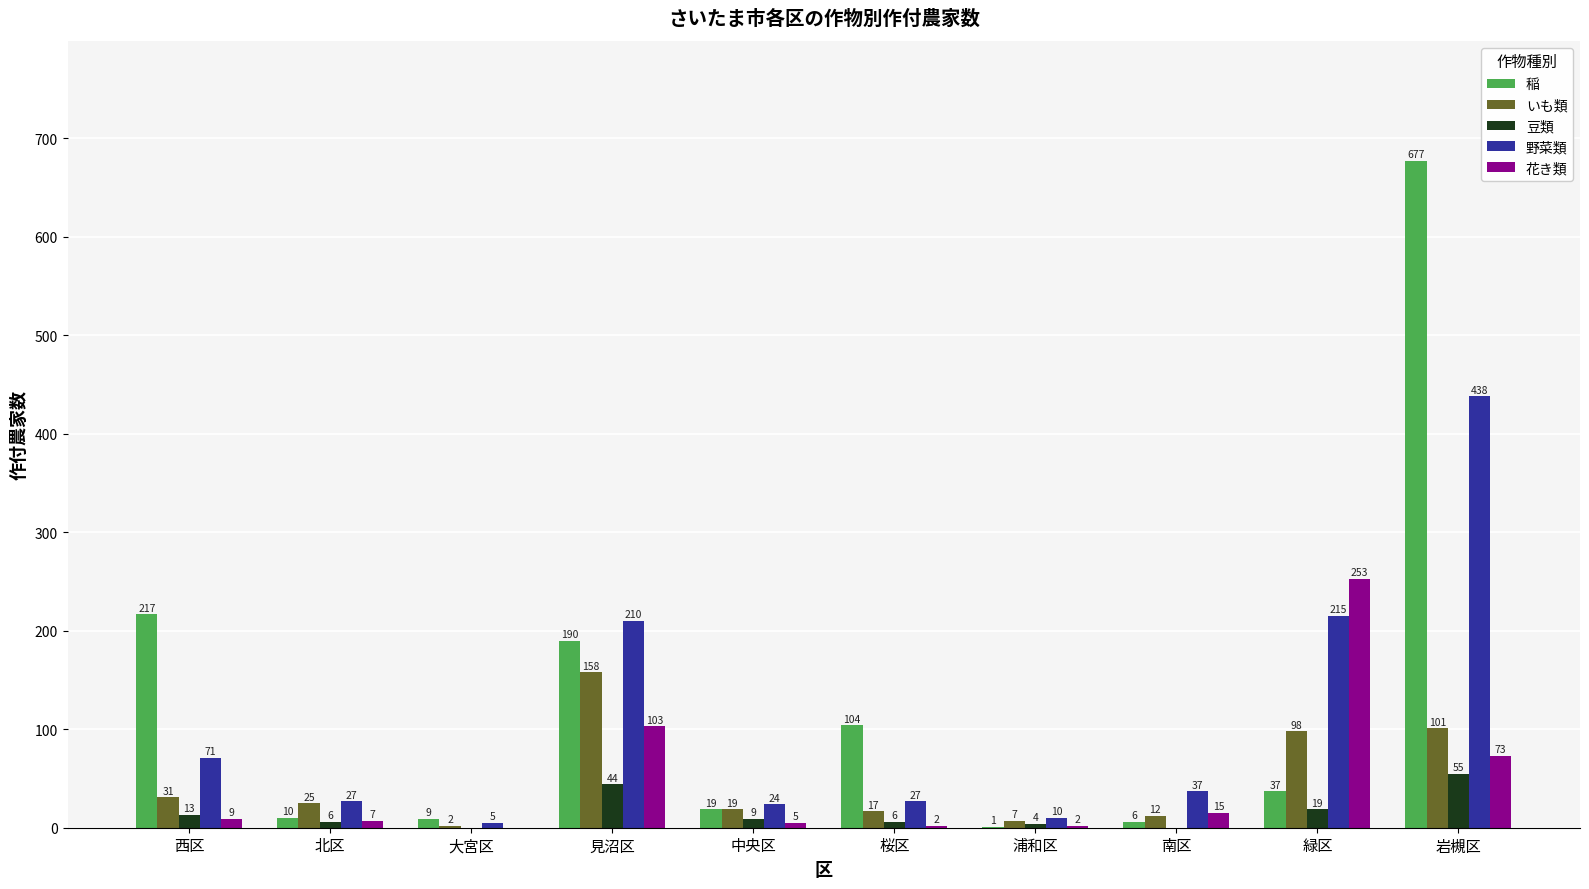

Which series has the largest total across all categories?

稲